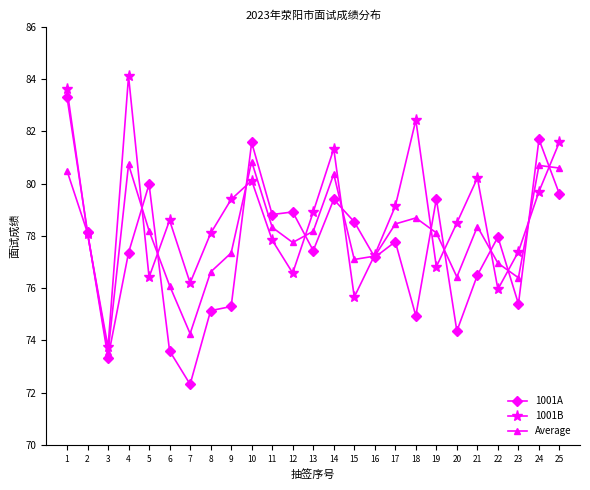

What is the approximate value of Average at 18?

78.7